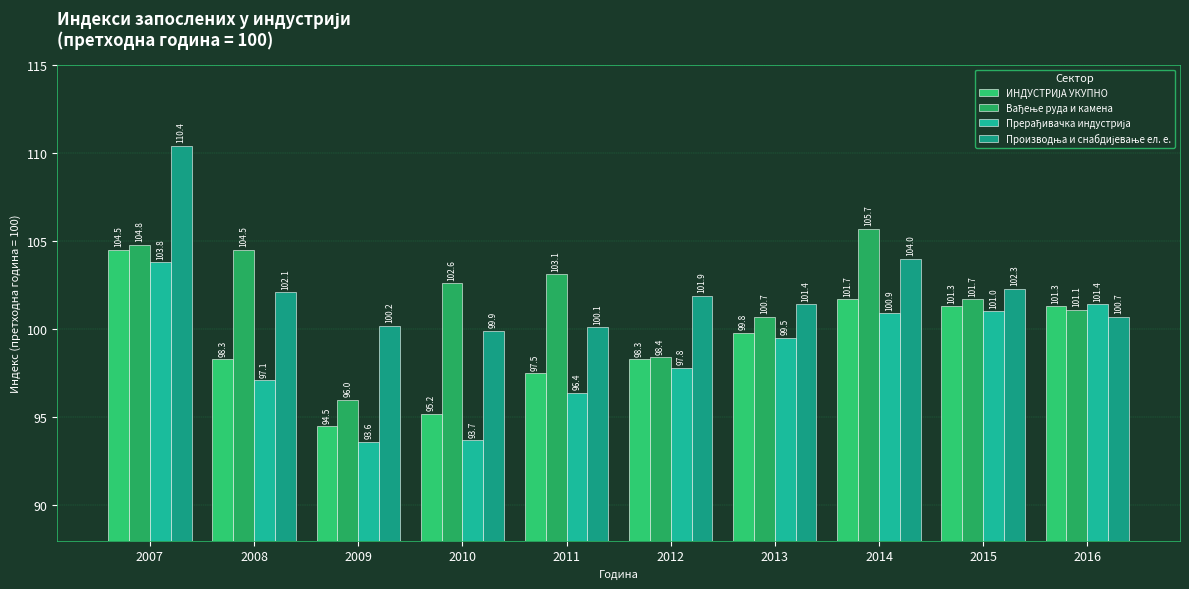

What is the maximum value for Производња и снабдијевање ел. е.?

110.4